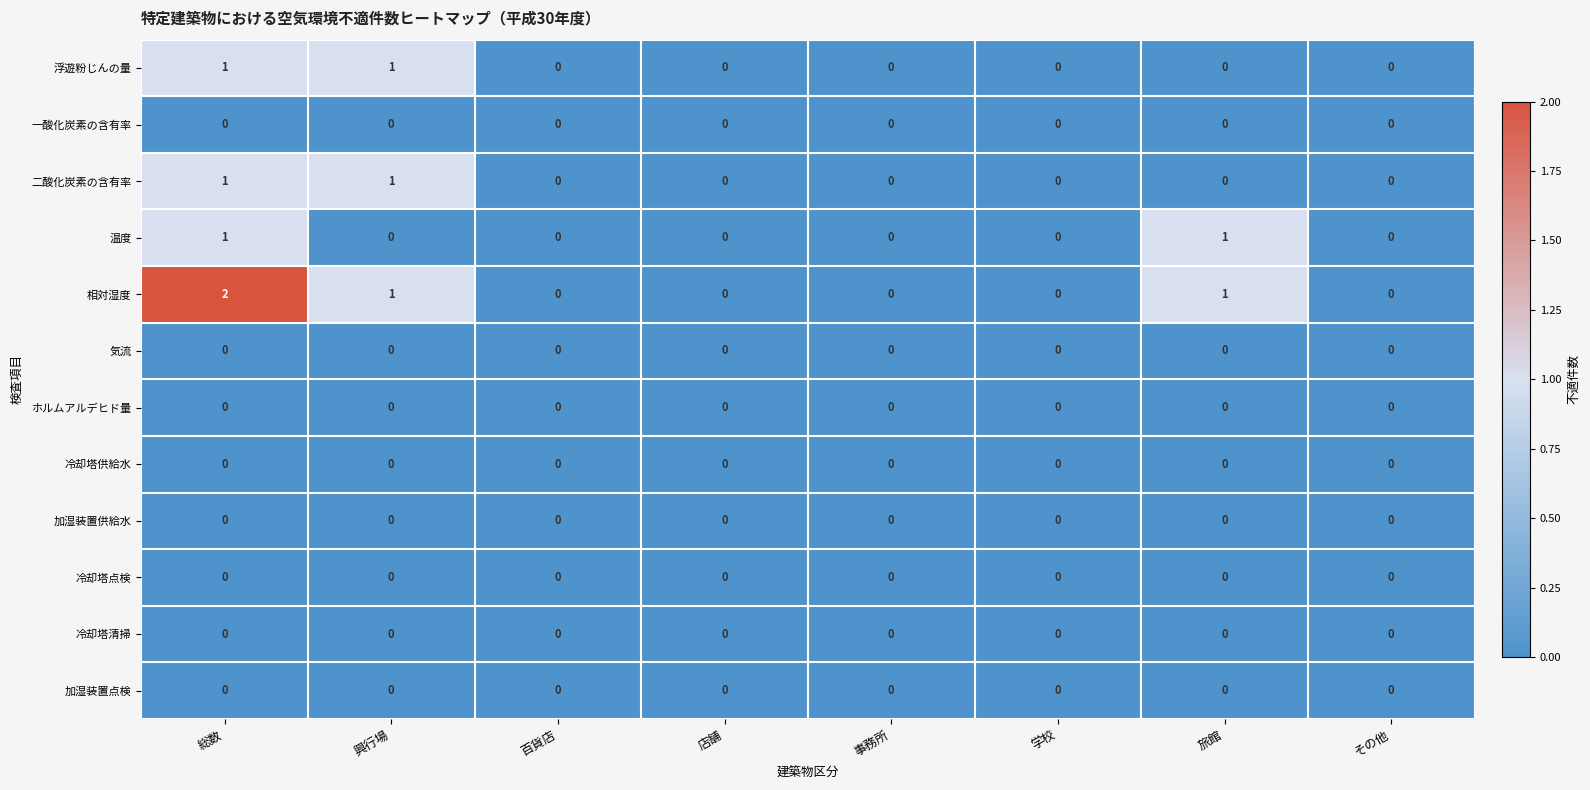

The value of 浮遊粉じんの量 at 興行場 is 1. True or false?

True